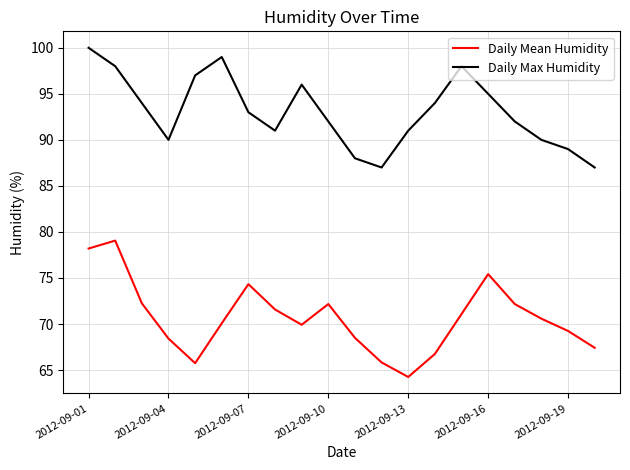

What is the maximum value shown in the chart?

100.0